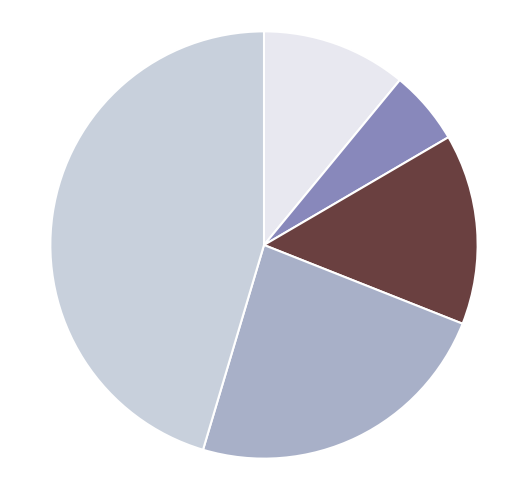

Is there a majority slice in this chart?

No